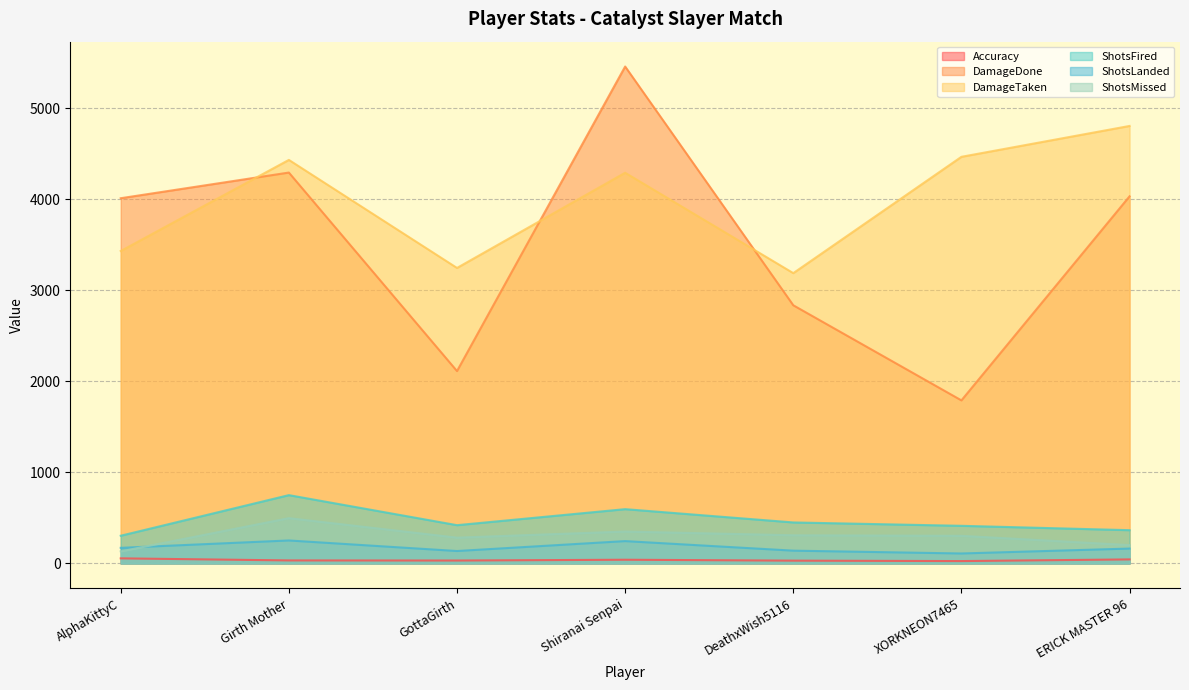

What is the difference between the maximum and minimum values in the Accuracy series?

29.8